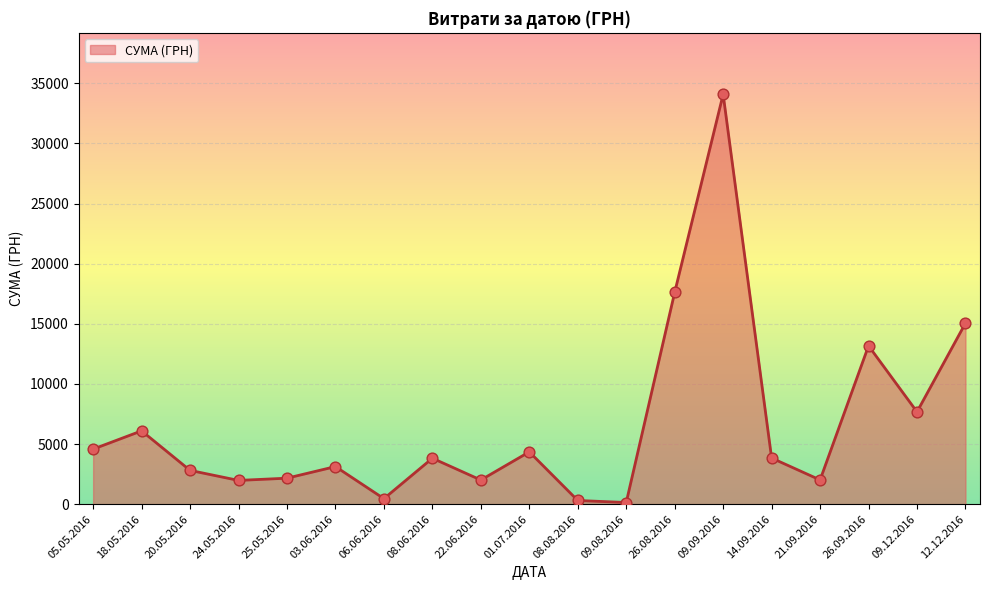

Between 08.08.2016 and 14.09.2016, which is larger?

14.09.2016